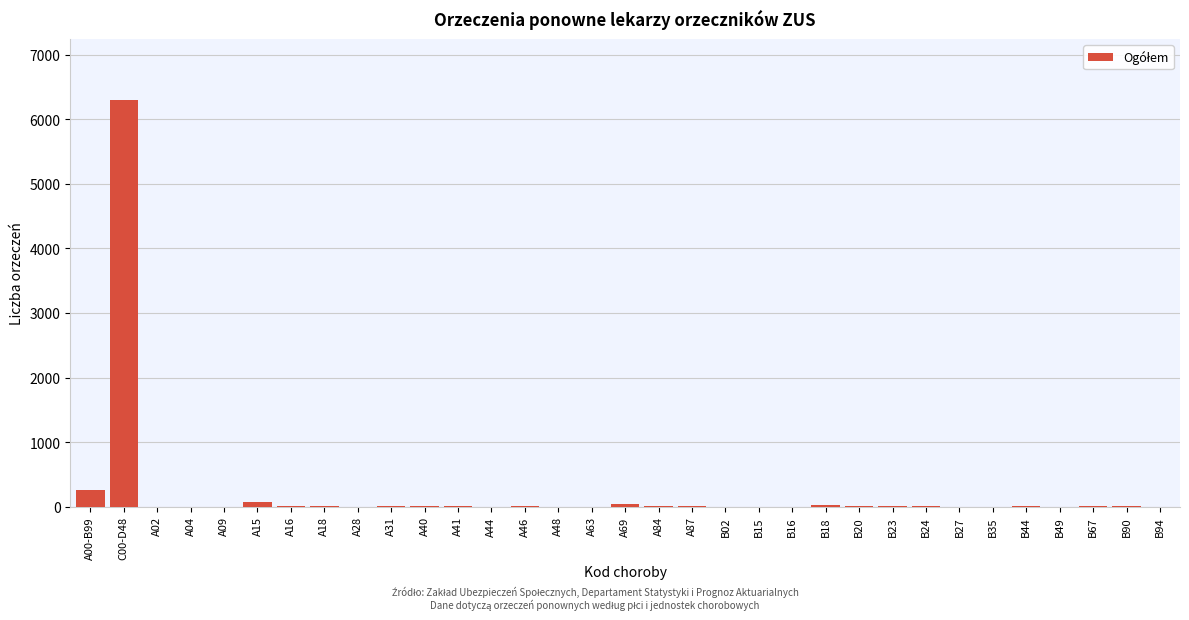

Where is the data nearest to the value 3149?

A00-B99